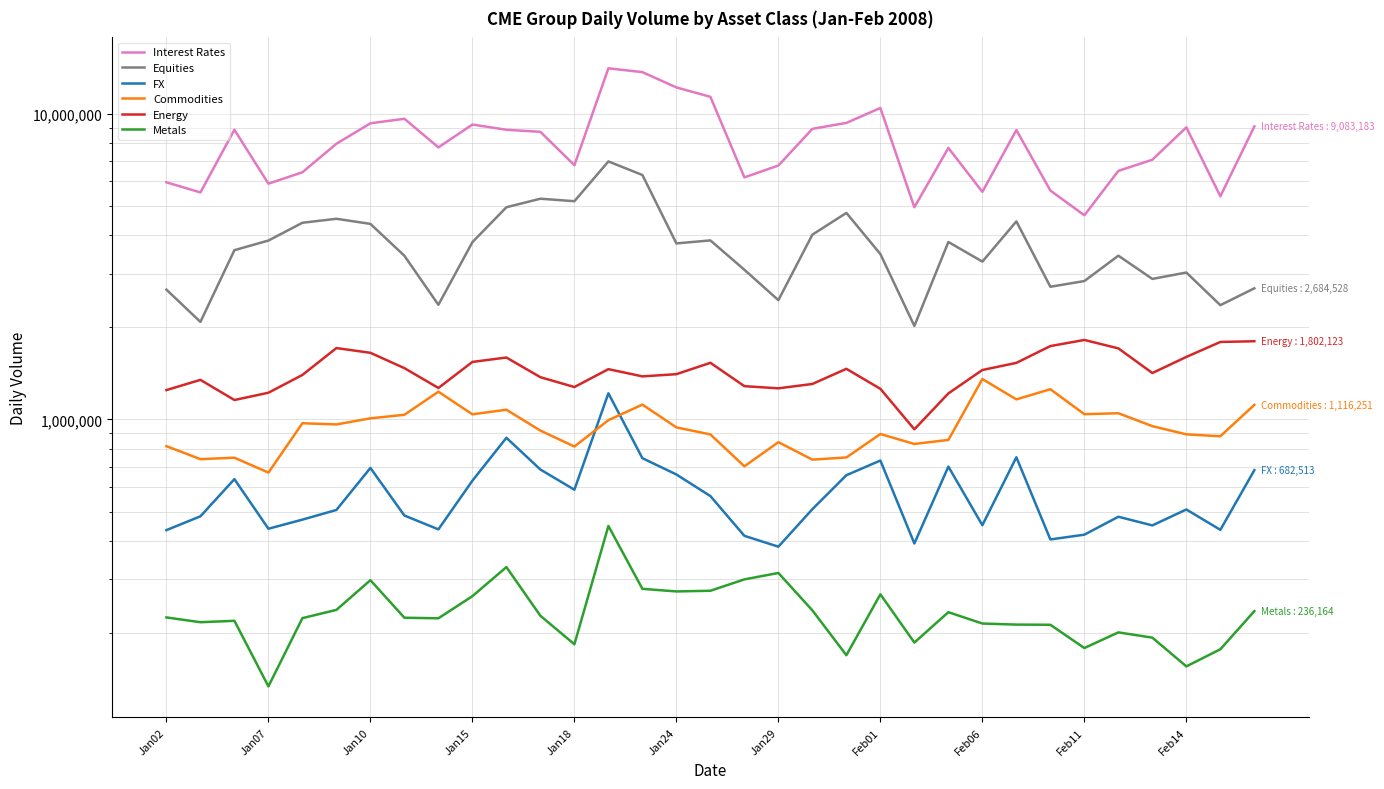

True or false: FX and Interest Rates cross at least once.

False